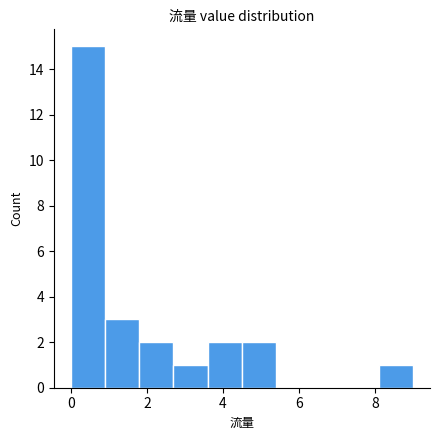

Reading left to right, list every bar in this chart as the range it spans on the x-axis followed by its height. Neither the bar edges nor the heights are printed on the chart, so give them approximately, as read against the axes.

0.0 to 0.9: 15
0.9 to 1.8: 3
1.8 to 2.7: 2
2.7 to 3.6: 1
3.6 to 4.5: 2
4.5 to 5.4: 2
5.4 to 6.3: 0
6.3 to 7.2: 0
7.2 to 8.1: 0
8.1 to 9.0: 1